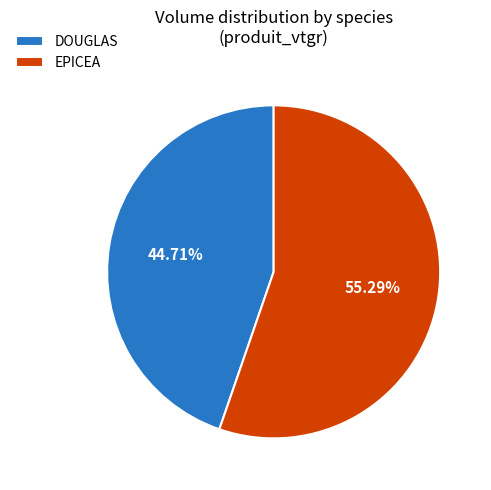

Rank the categories by value from highest to lowest.

EPICEA, DOUGLAS